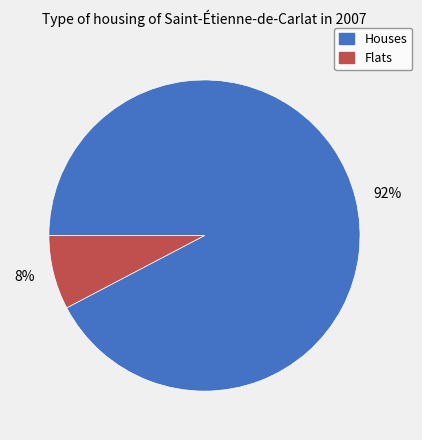

To the nearest percent, what is the average slice percentage?

50%